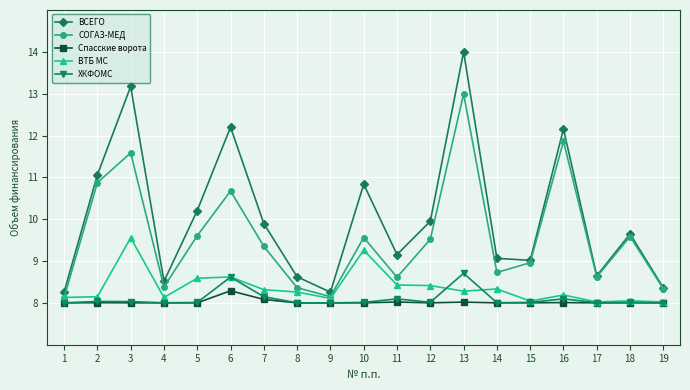

Read the СОГАЗ-МЕД value at 19.

8.3